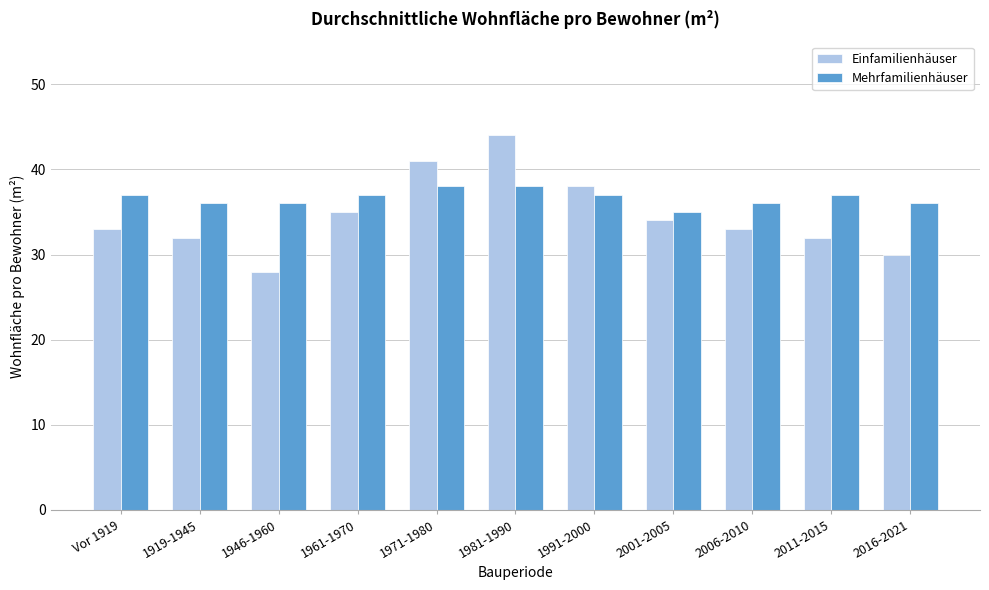

Reading left to right, transcribe all the data shown in this chart.

Einfamilienhäuser: Vor 1919=33	1919-1945=32	1946-1960=28	1961-1970=35	1971-1980=41	1981-1990=44	1991-2000=38	2001-2005=34	2006-2010=33	2011-2015=32	2016-2021=30
Mehrfamilienhäuser: Vor 1919=37	1919-1945=36	1946-1960=36	1961-1970=37	1971-1980=38	1981-1990=38	1991-2000=37	2001-2005=35	2006-2010=36	2011-2015=37	2016-2021=36